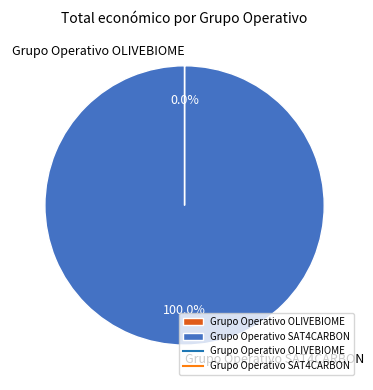

Which category accounts for the majority?

Grupo Operativo SAT4CARBON